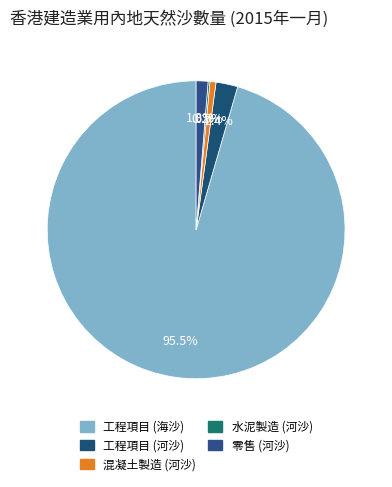

Which slice represents more than half of the pie?

工程項目 (海沙)